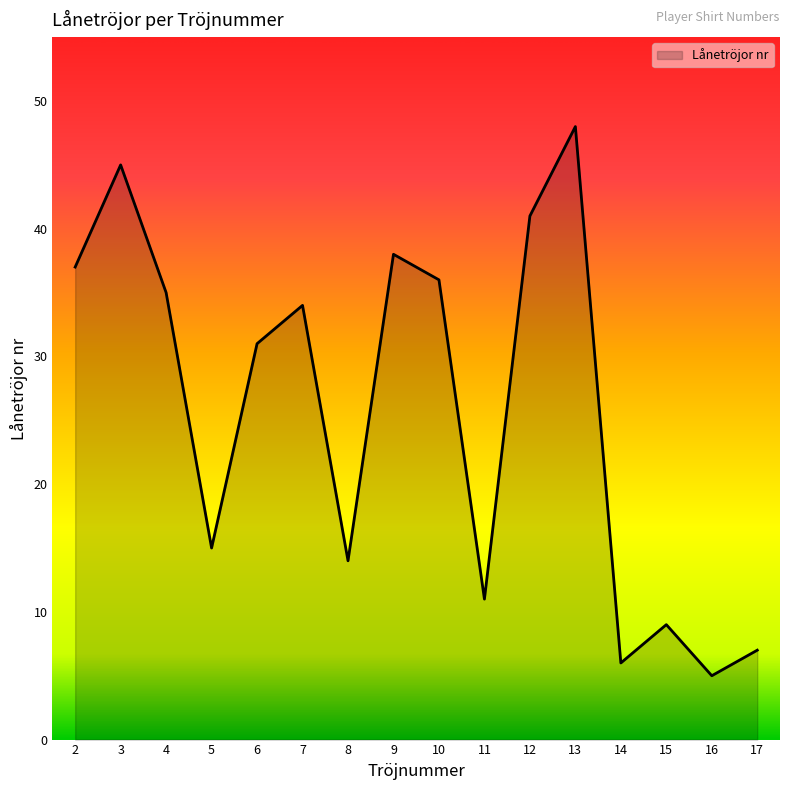

How many distinct data groups are displayed?

1